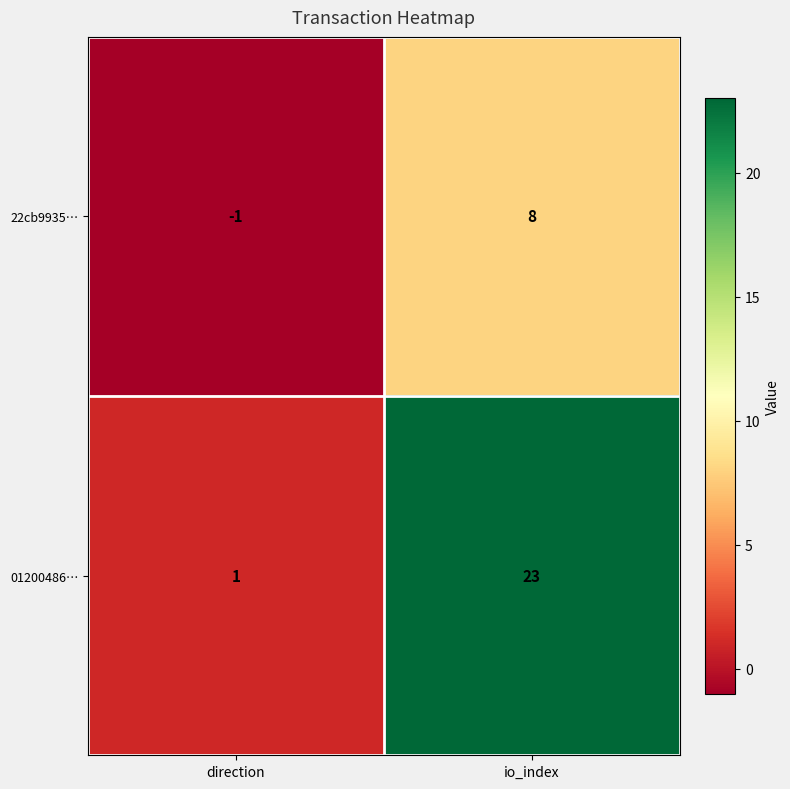

Read the 22cb9935… value at io_index.

8